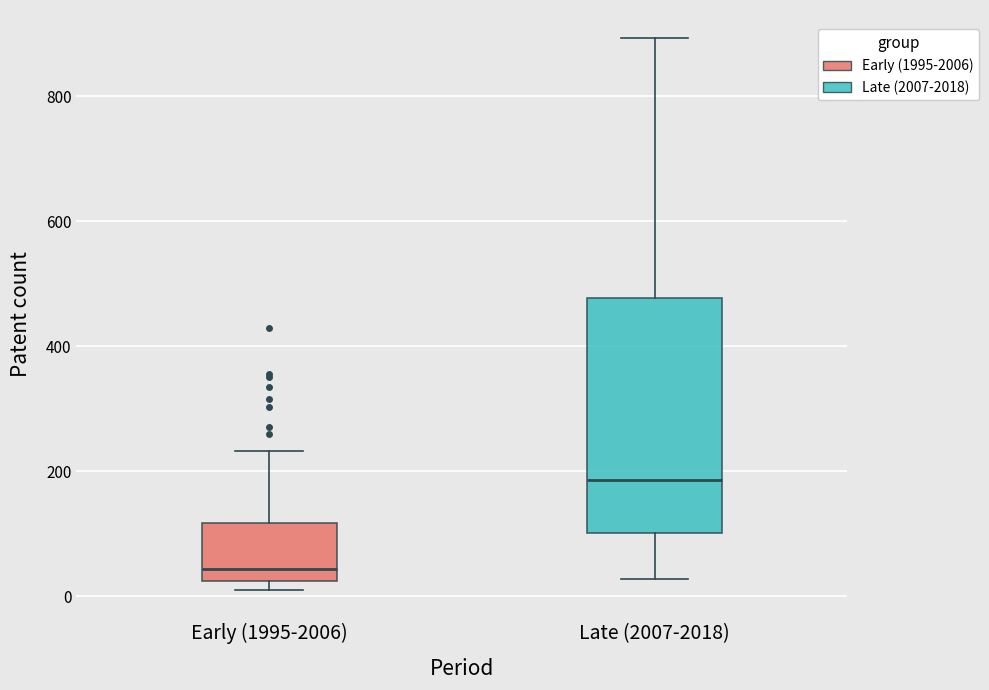

Reading left to right, transcribe this box plot: for each box, give where its median line is, the range the box spans, and where its two whiskers end, as read against the y-axis. The values are not printed on the chart, so give them approximately, as read against the axis.

Early (1995-2006): median 40, box 20 to 120, whiskers 0 to 240
Late (2007-2018): median 180, box 100 to 480, whiskers 20 to 900